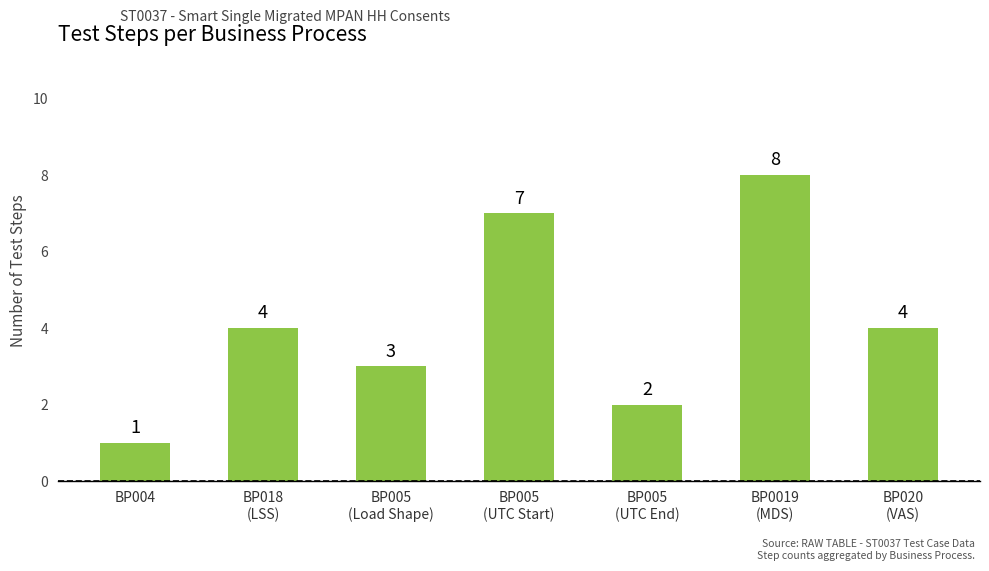

How many values are between 2 and 7?

5